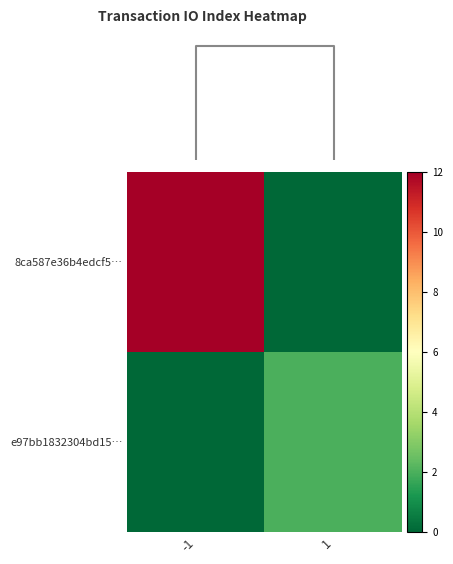

Which series changed the most between -1 and 1?

8ca587e36b4edcf5…